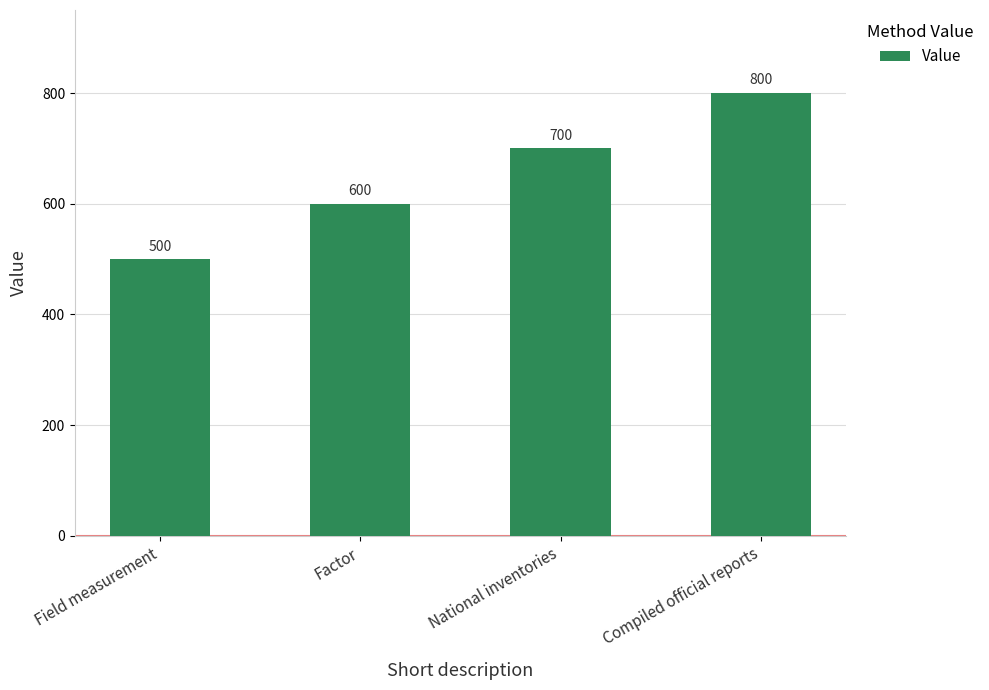

What is the sum of the values at Compiled official reports and National inventories?

1500